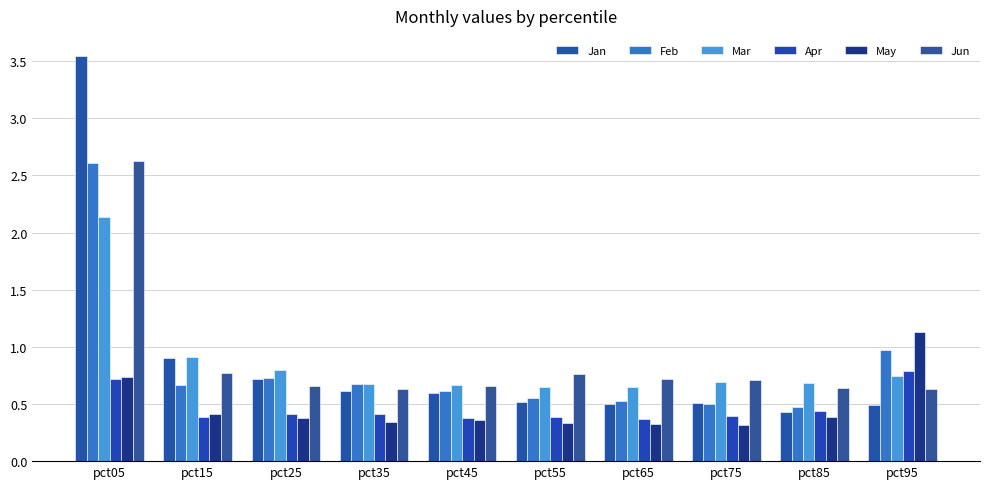

What is the difference between the second highest and minimum values in the Apr series?

0.3